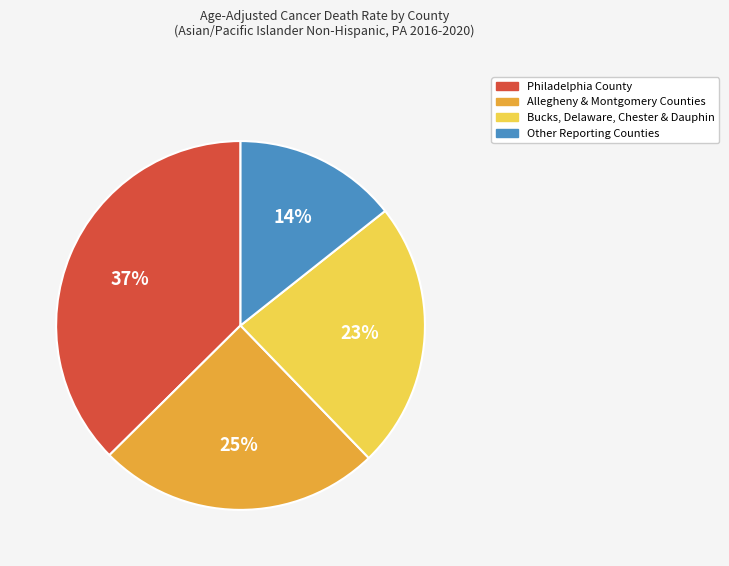

How many segments does this pie chart have?

4